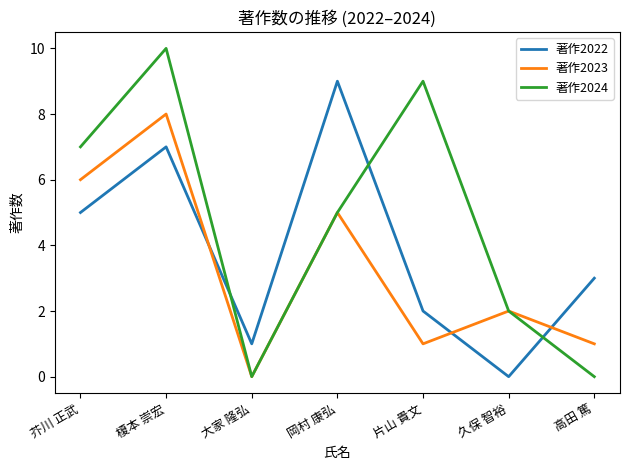

At which label does 著作2024 reach its peak?

榎本 崇宏